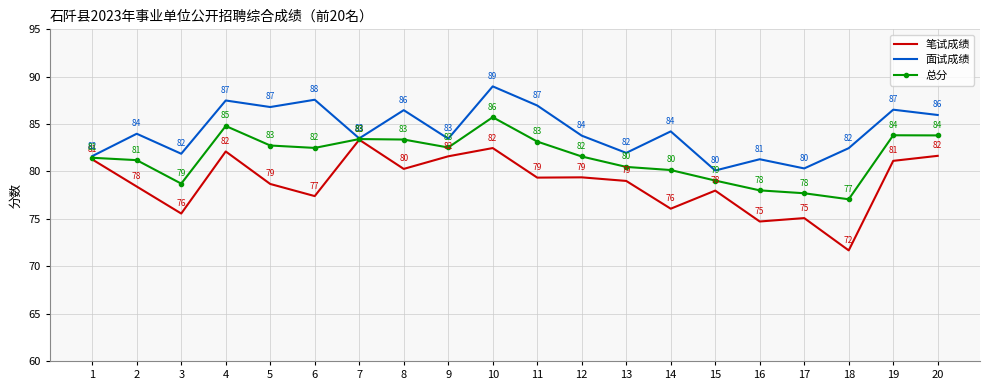

The value of 总分 at 14 is 80.2. True or false?

True